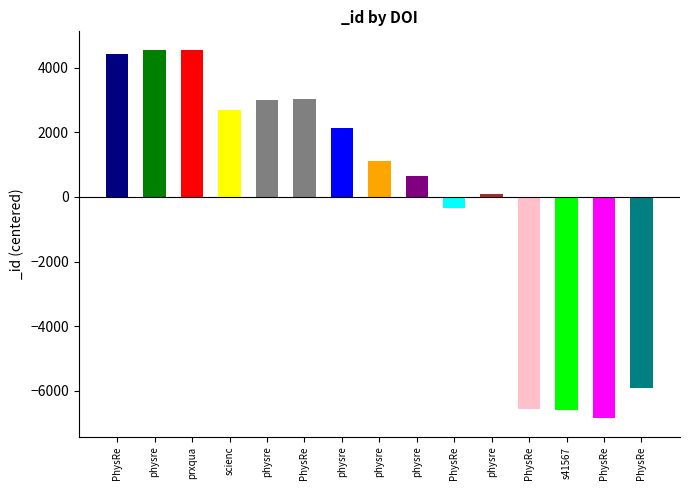

How many data points are above 1102?

8